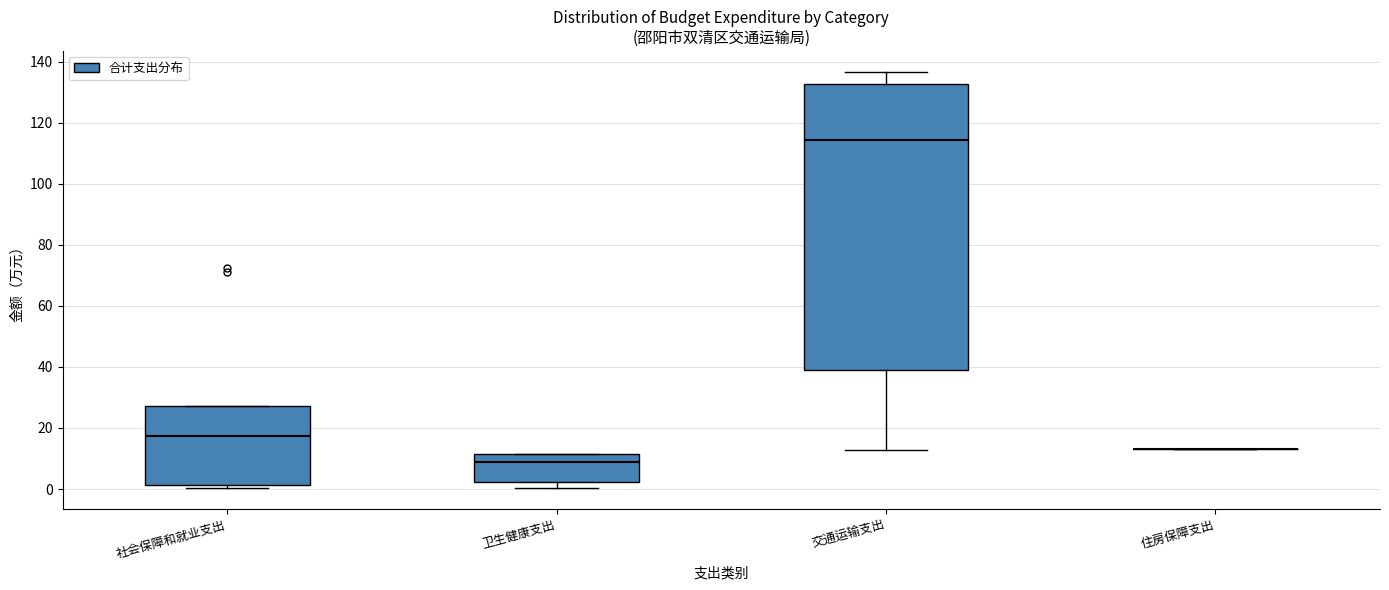

Which box is the tallest, from its lower edge to its upper edge?

交通运输支出